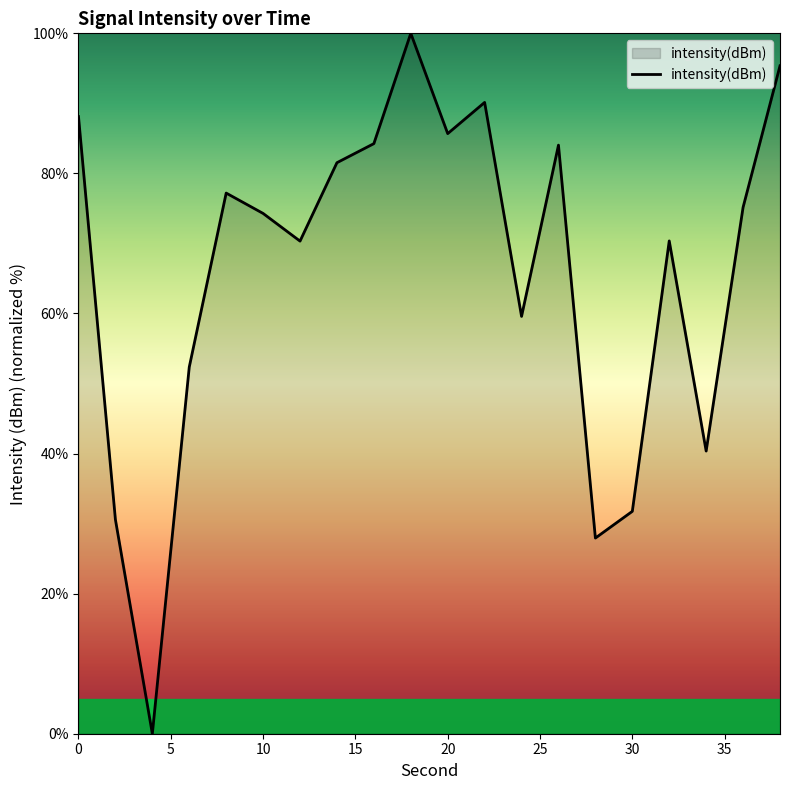

Does the chart display data point markers on the line(s)?

No